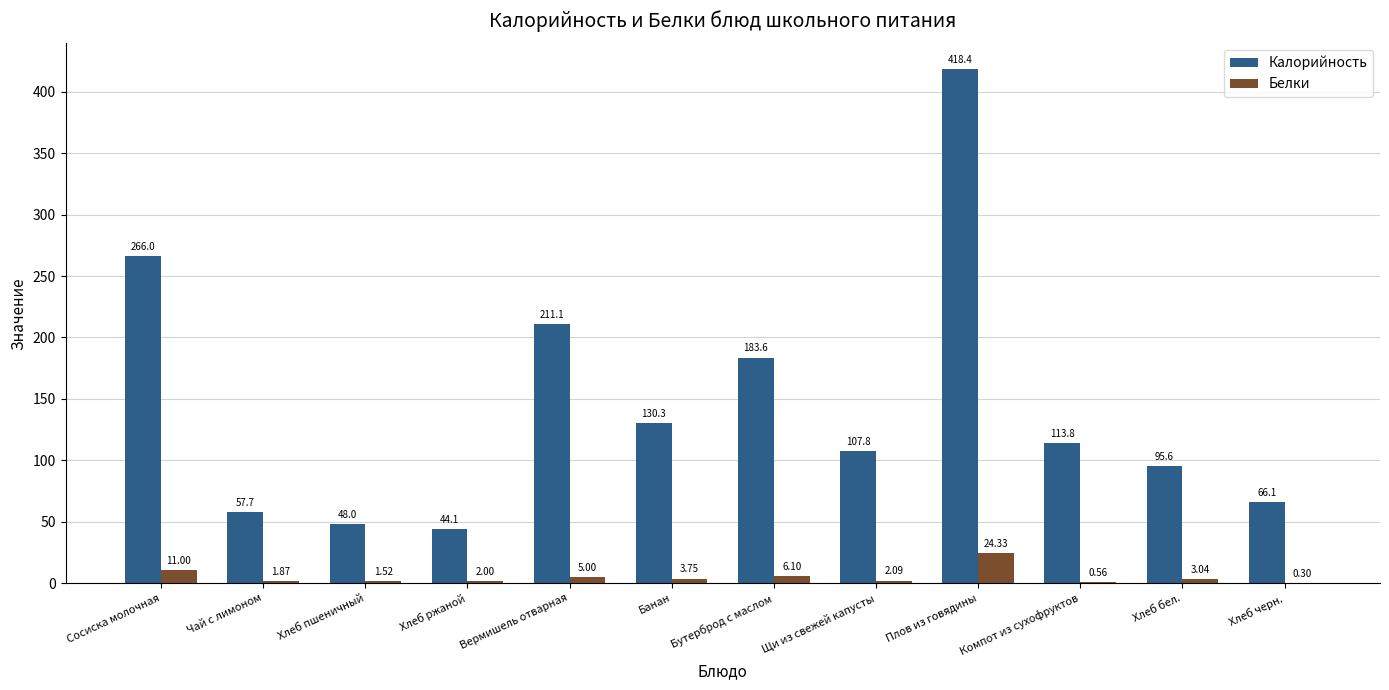

Which series changed the most between Чай с лимоном and Бутерброд с маслом?

Калорийность